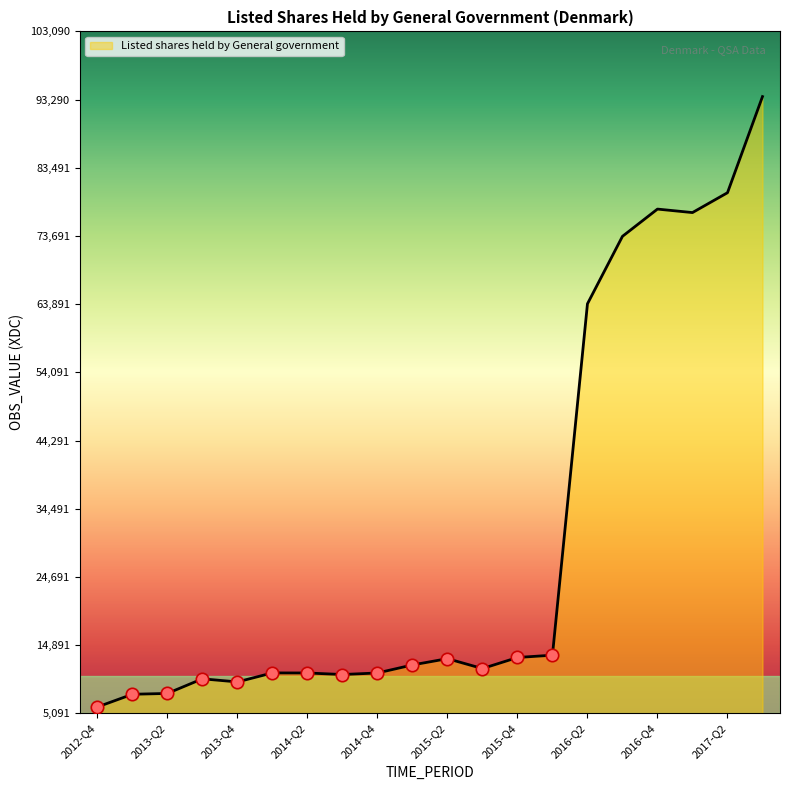

What is the greatest value displayed?

93719